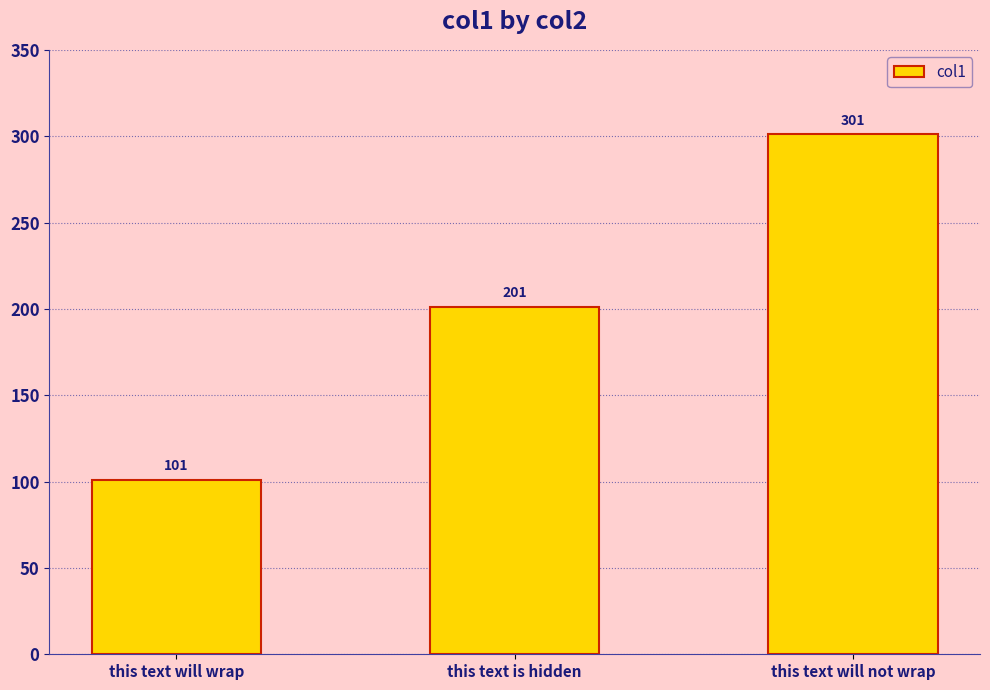

Between this text is hidden and this text will not wrap, which is larger?

this text will not wrap